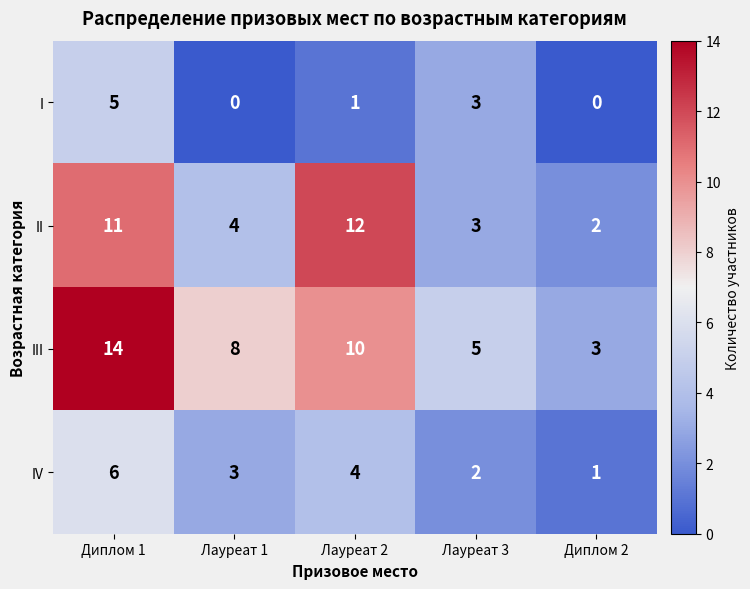

What is the greatest value displayed?

14